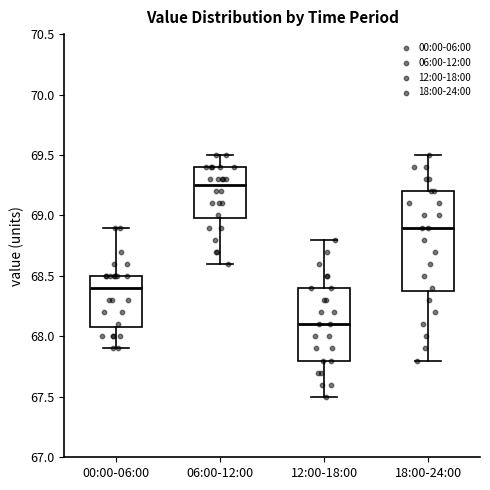

Comparing the boxes themselves (not the whiskers), which one is the tallest?

18:00-24:00